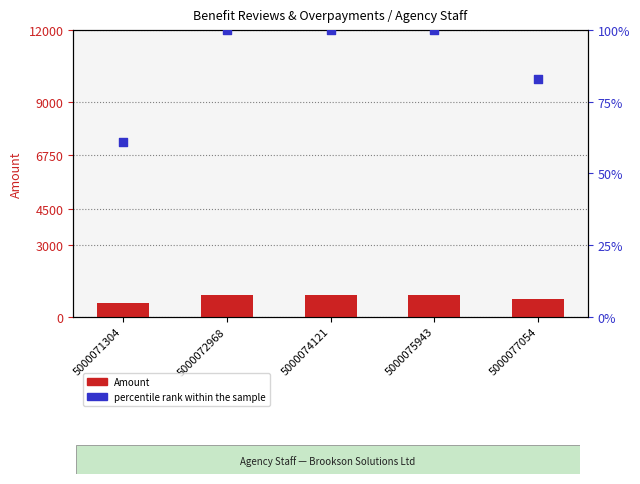

At how many categories does at least one series exceed 93?

5